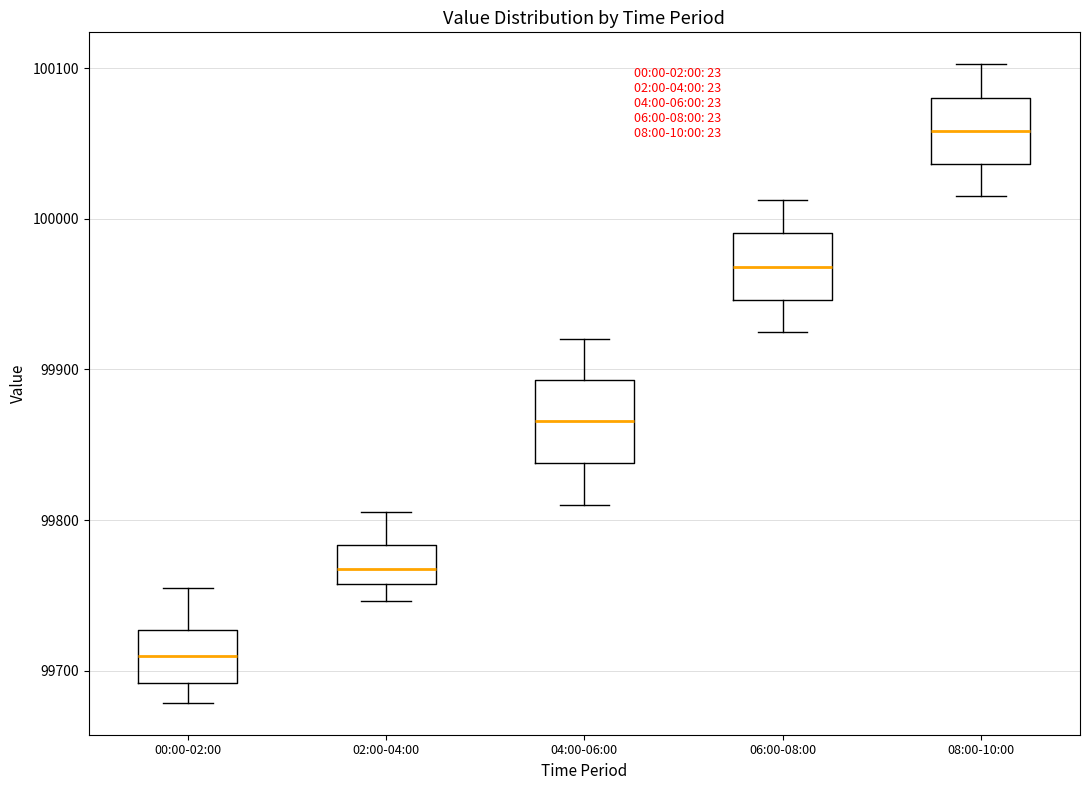

Reading left to right, transcribe this box plot: for each box, give where its median line is, the range the box spans, and where its two whiskers end, as read against the y-axis. The values are not printed on the chart, so give them approximately, as read against the axis.

00:00-02:00: median 99710, box 99690 to 99730, whiskers 99680 to 99750
02:00-04:00: median 99770, box 99760 to 99780, whiskers 99750 to 99810
04:00-06:00: median 99870, box 99840 to 99890, whiskers 99810 to 99920
06:00-08:00: median 99970, box 99950 to 99990, whiskers 99930 to 100010
08:00-10:00: median 100060, box 100040 to 100080, whiskers 100020 to 100100